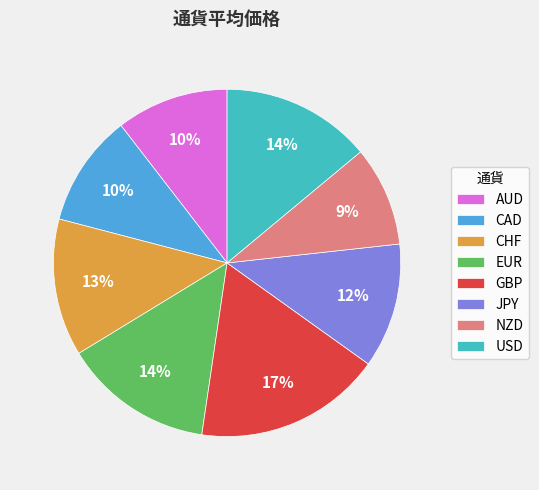

True or false: GBP accounts for 17% of the total.

True